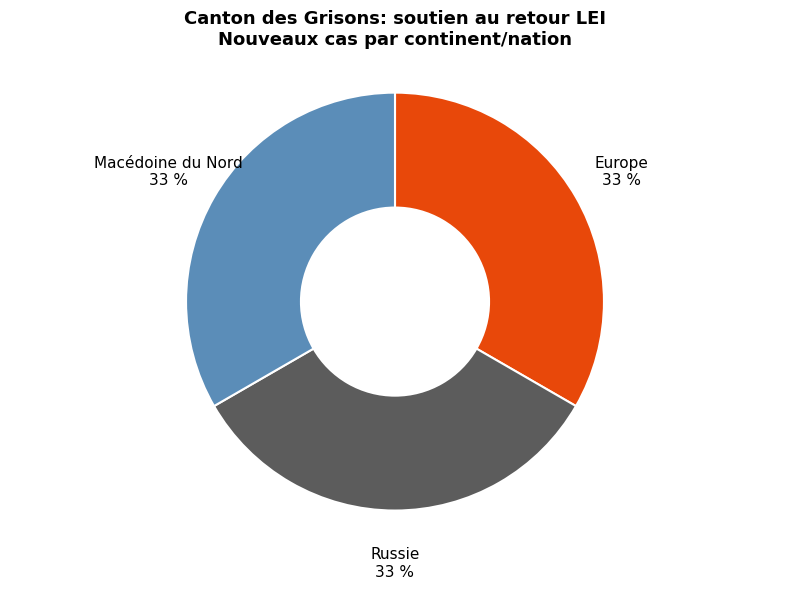

Is there any slice that represents more than half of the pie?

No